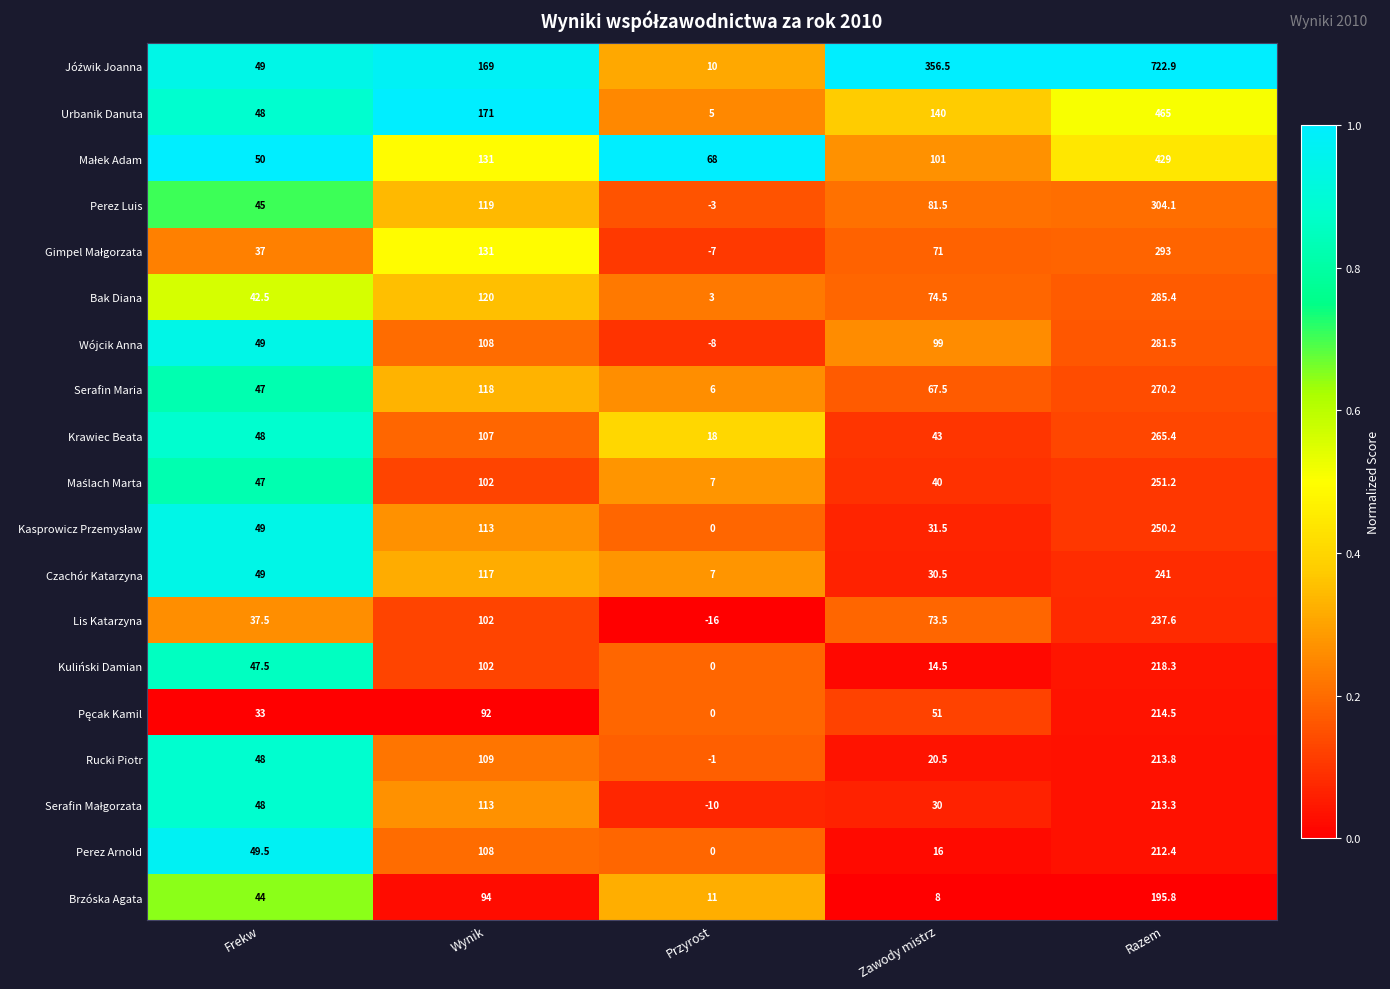

The value of Urbanik Danuta at Zawody mistrz is 28.9. True or false?

False